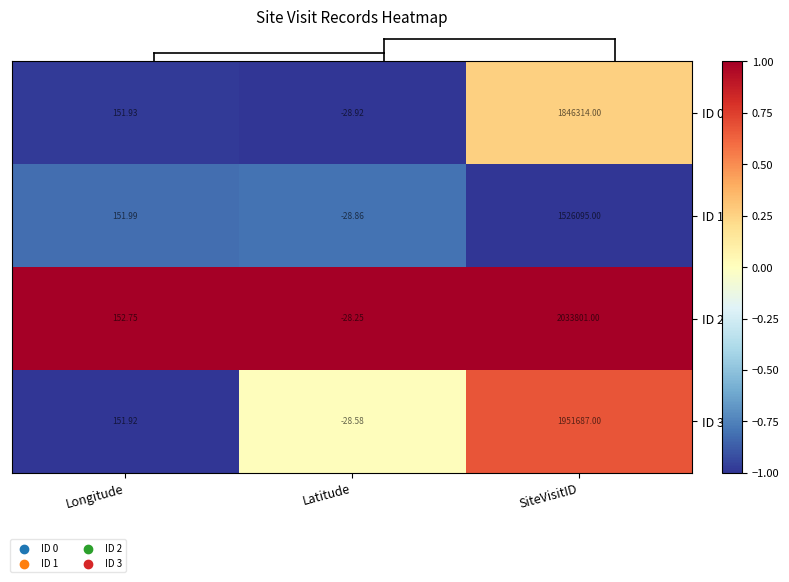

Where is ID 0 nearest to the value 923142?

Longitude